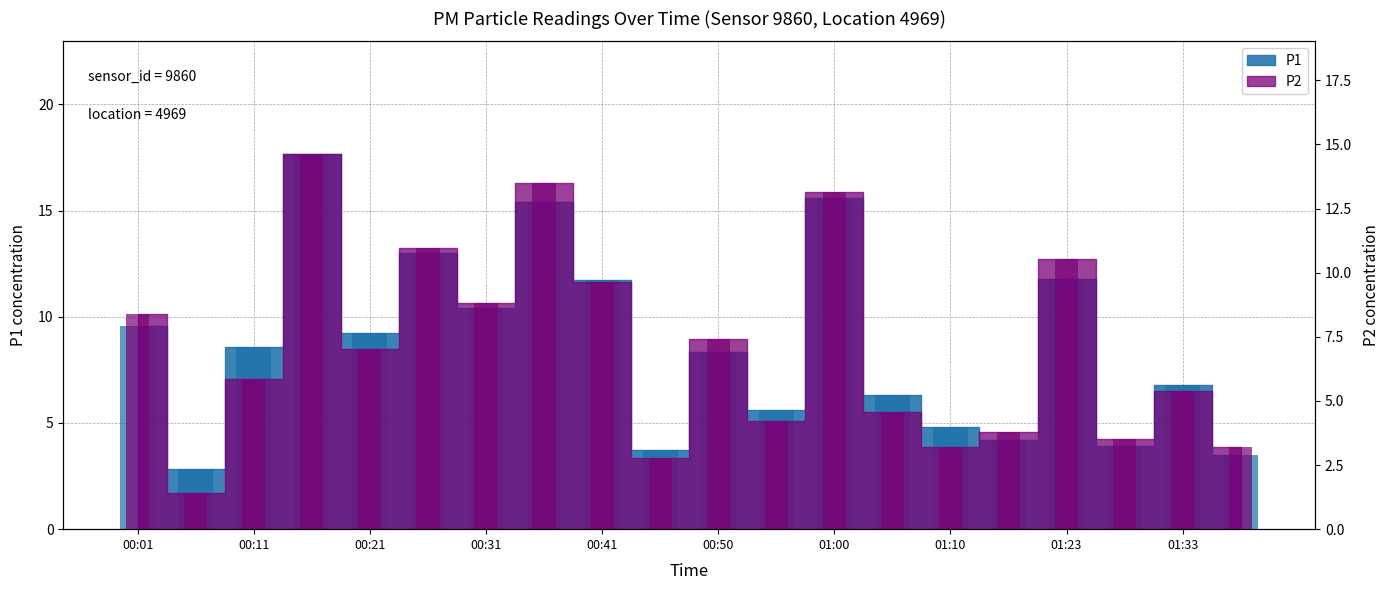

The P2 series shows 8.4 at 00:01. True or false?

True